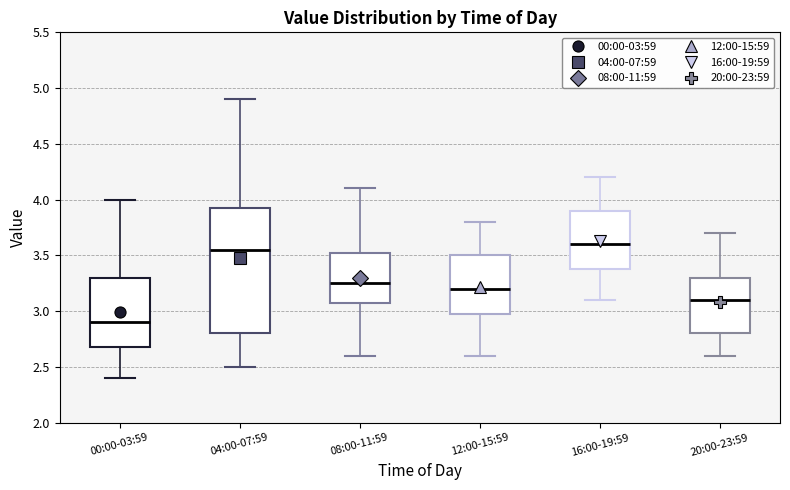

Reading left to right, transcribe this box plot: for each box, give where its median line is, the range the box spans, and where its two whiskers end, as read against the y-axis. The values are not printed on the chart, so give them approximately, as read against the axis.

00:00-03:59: median 2.90, box 2.70 to 3.30, whiskers 2.40 to 4.00
04:00-07:59: median 3.55, box 2.80 to 3.95, whiskers 2.50 to 4.90
08:00-11:59: median 3.25, box 3.10 to 3.55, whiskers 2.60 to 4.10
12:00-15:59: median 3.20, box 3.00 to 3.50, whiskers 2.60 to 3.80
16:00-19:59: median 3.60, box 3.40 to 3.90, whiskers 3.10 to 4.20
20:00-23:59: median 3.10, box 2.80 to 3.30, whiskers 2.60 to 3.70